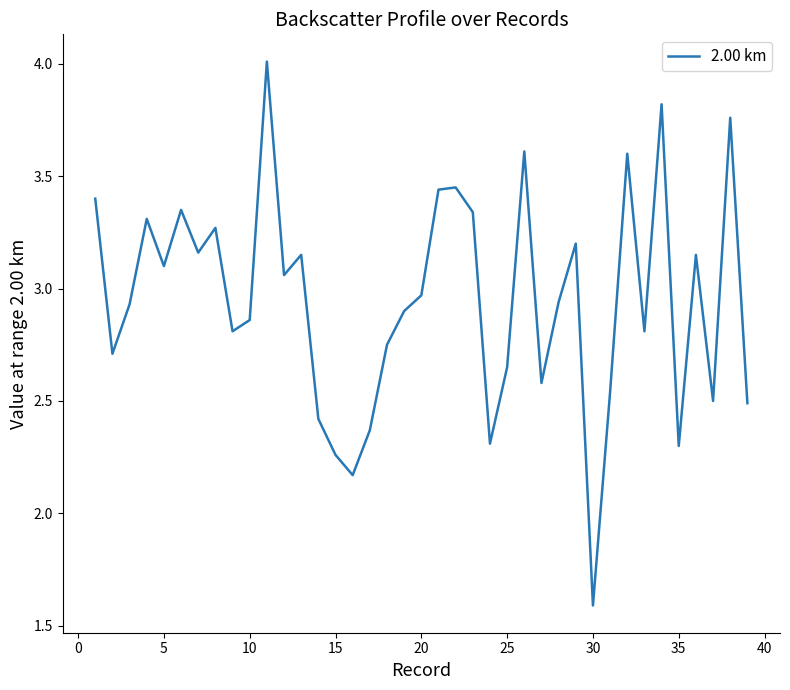

What is the minimum value shown in the chart?

1.6